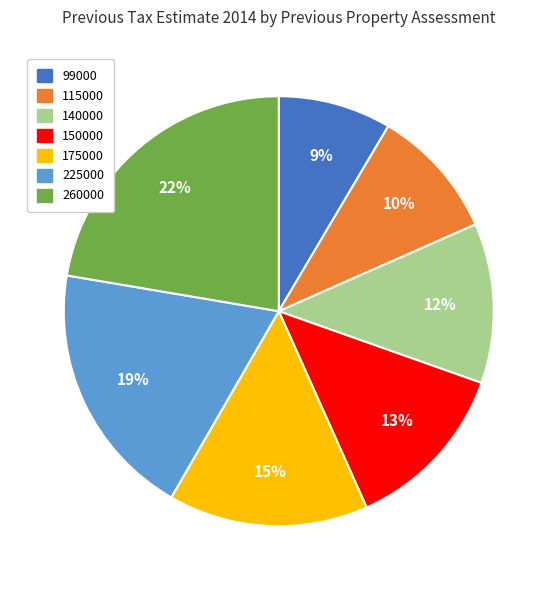

Is the sum of 260000 and 99000 greater than half?

No